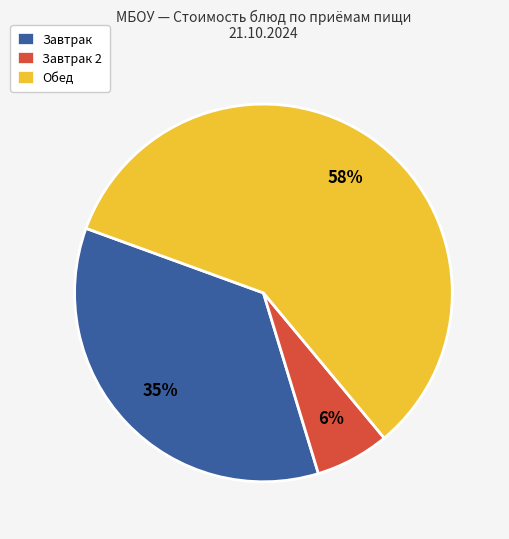

To the nearest percent, what is the difference between the Обед and Завтрак slice percentages?

23%